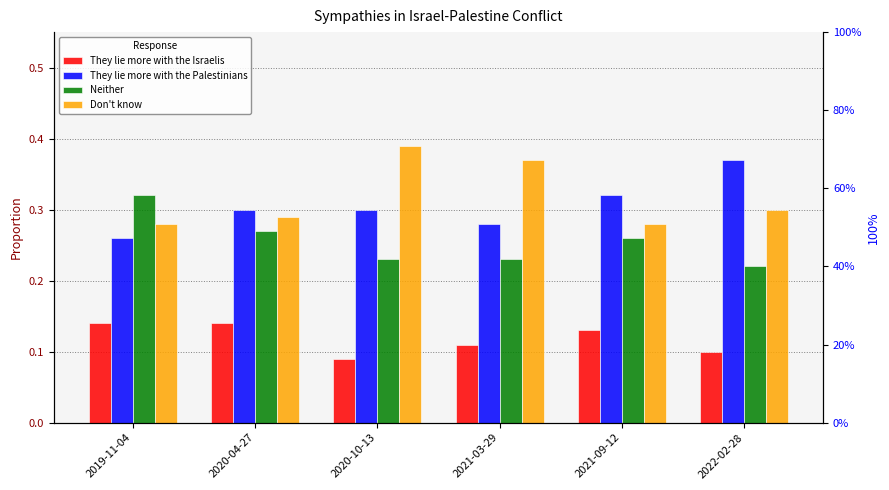

Which series has the widest spread of values?

They lie more with the Palestinians